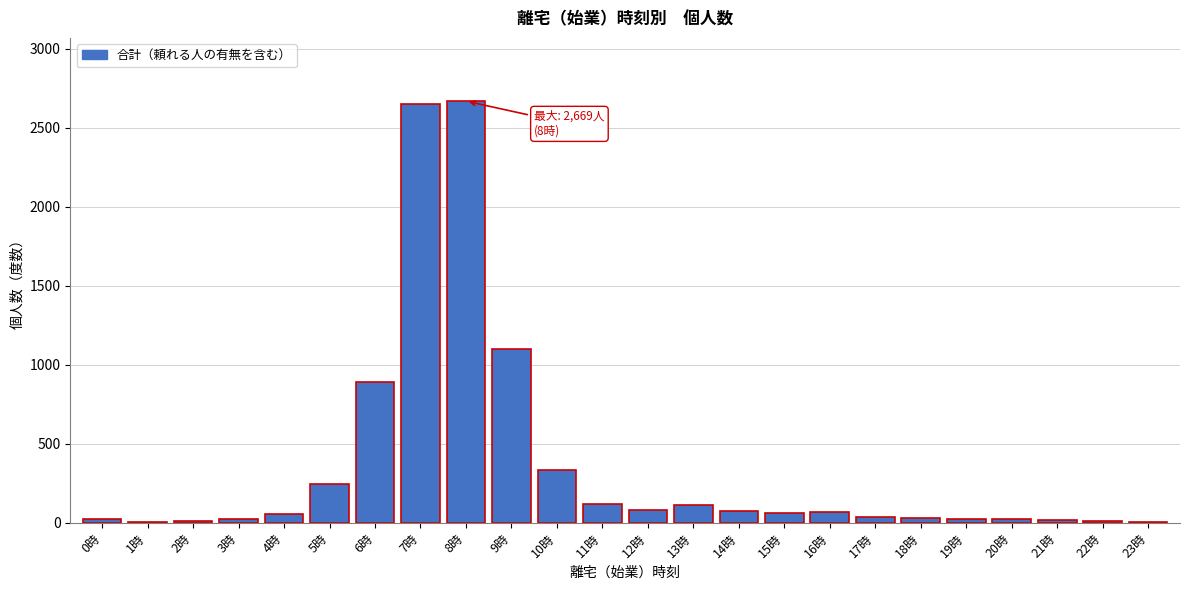

What is the maximum value shown in the chart?

2669